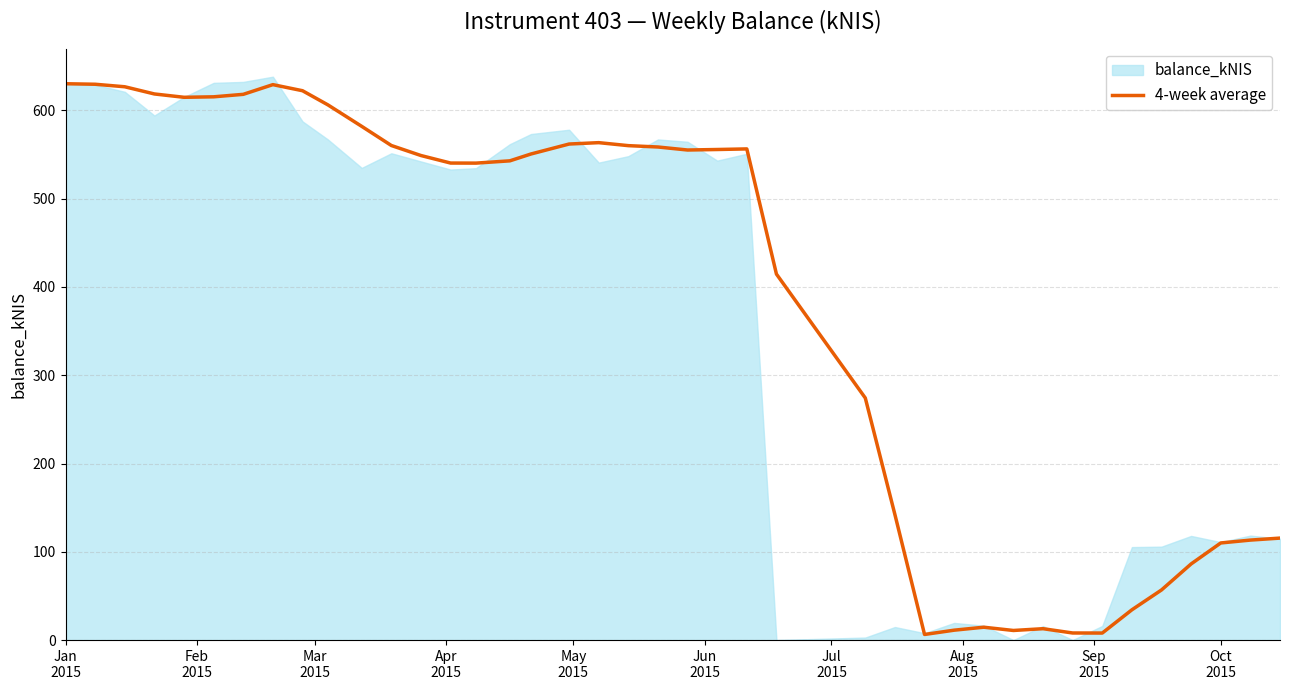

What is the maximum value for 4-week average?

630.2